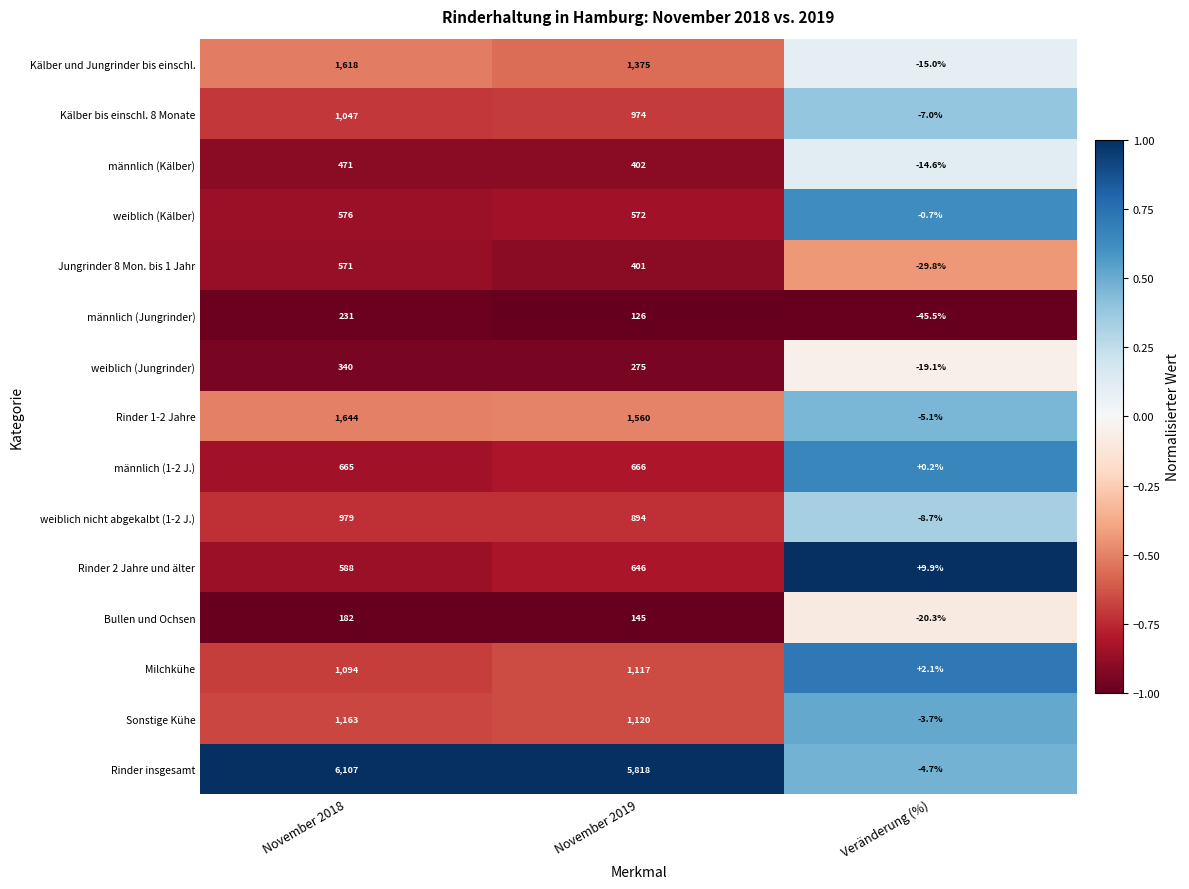

Is the value of weiblich (Jungrinder) at Veränderung (%) greater than the value of Rinder 1-2 Jahre at Veränderung (%)?

No